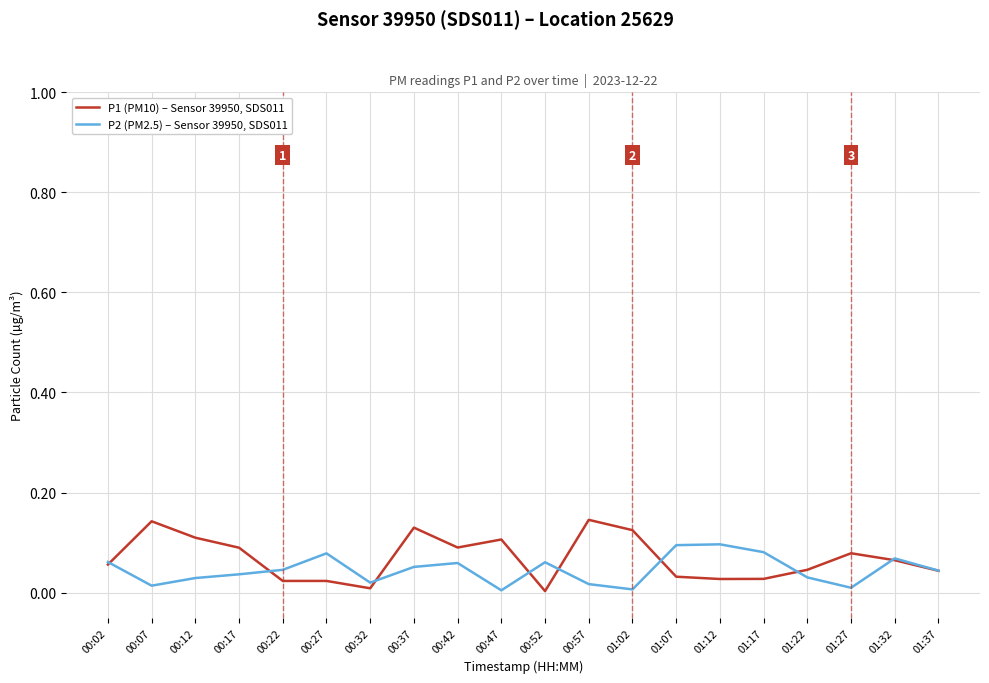

Is it true that P1 (PM10) – Sensor 39950, SDS011 equals 0.0 at 01:32?

False